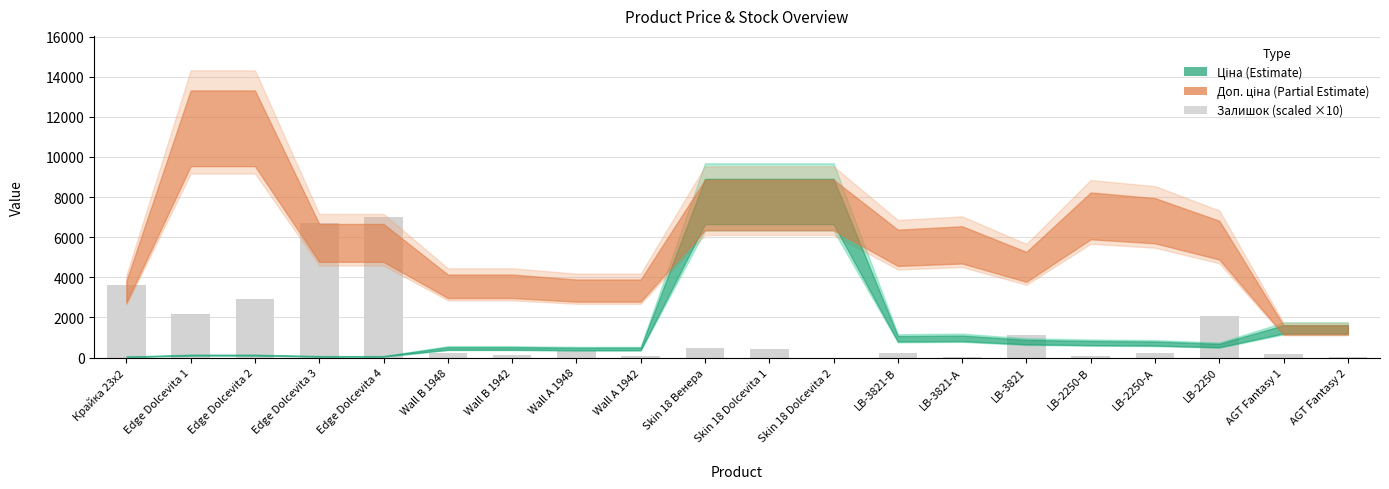

How many categories are shown in the chart?

20